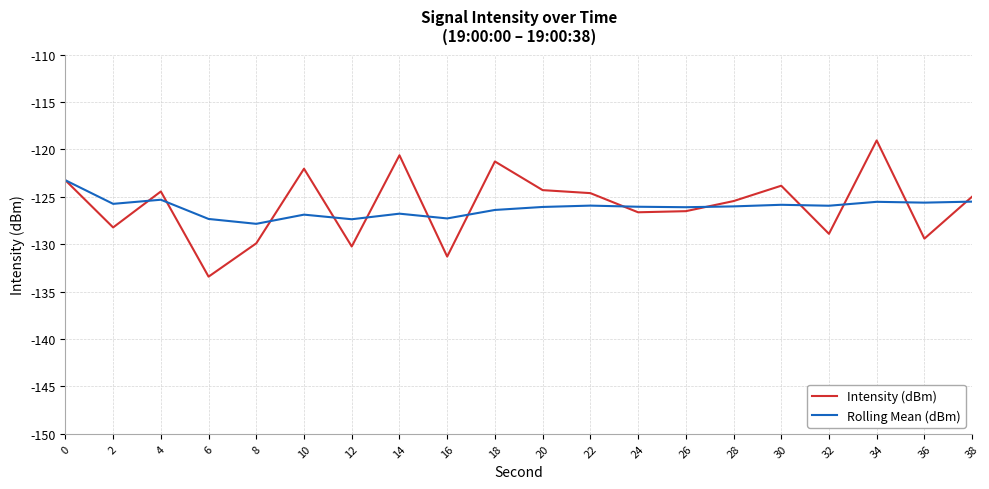

What is the lowest value of the Intensity (dBm) series?

-133.4